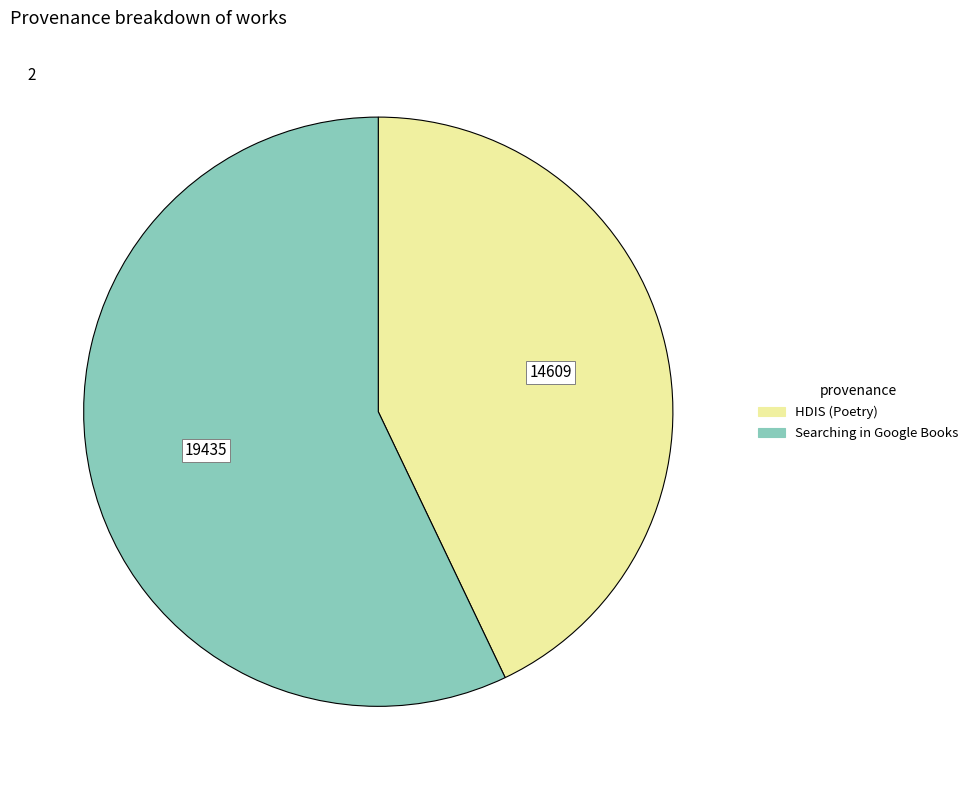

Is it true that Searching in Google Books is 57% of the pie?

True